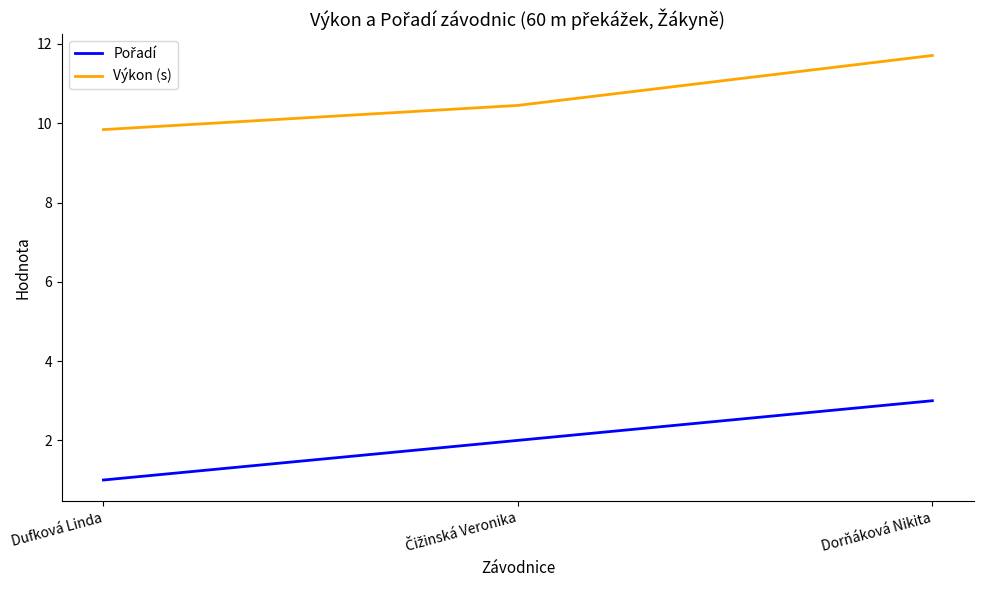

Where is Výkon (s) nearest to the value 10?

Dufková Linda